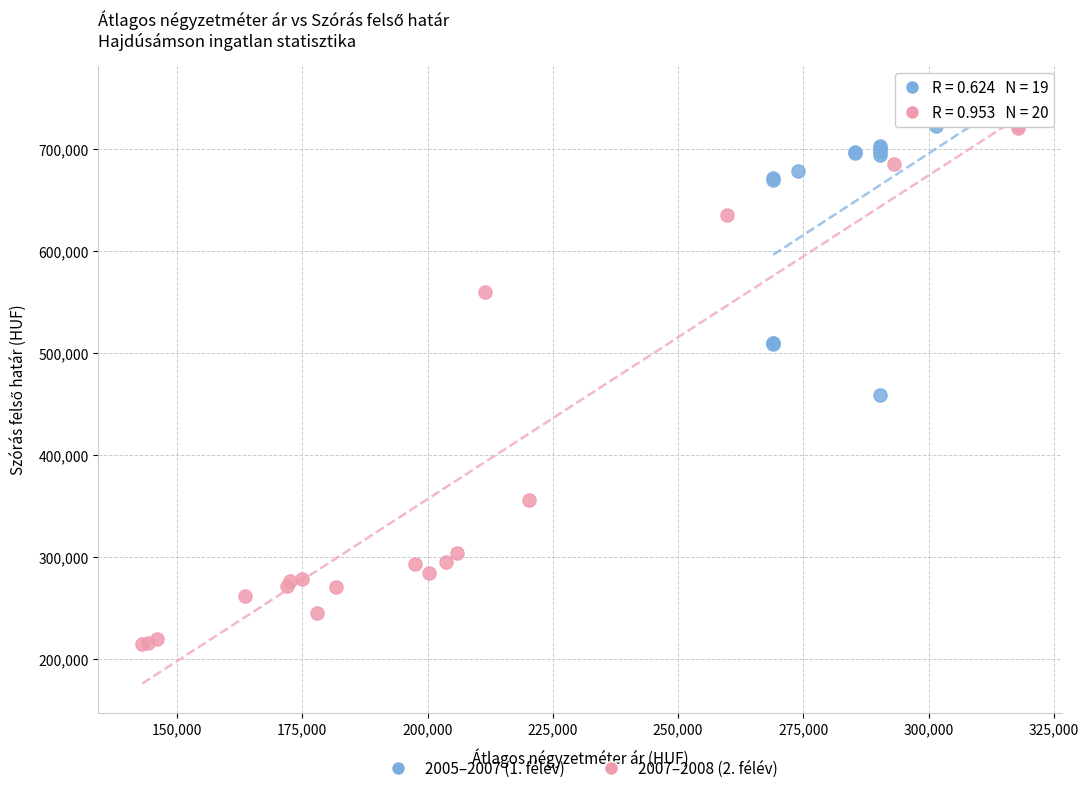

What are all the series names shown in the legend?

2005–2007 (1. félév), 2007–2008 (2. félév)